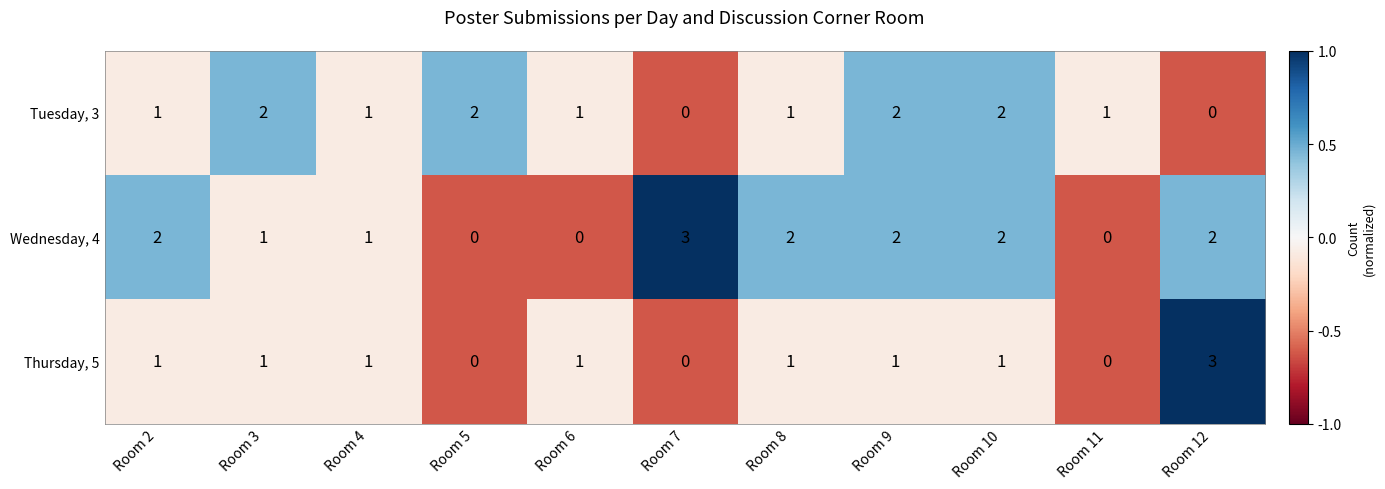

Rank the series by their average value, from lowest to highest.

Thursday, 5, Tuesday, 3, Wednesday, 4